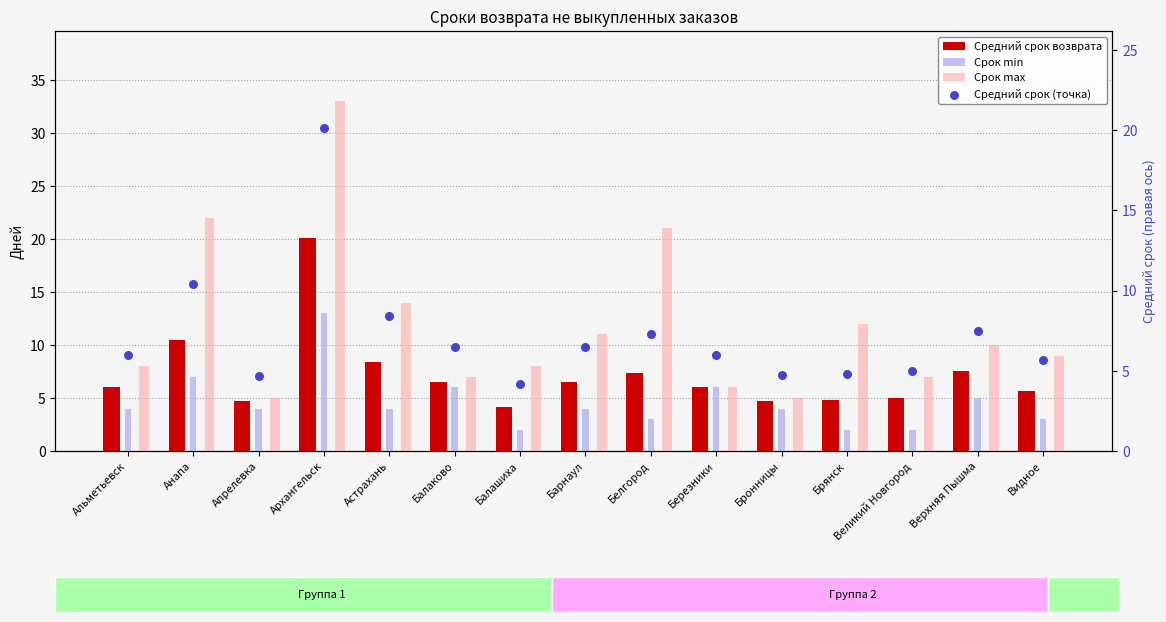

What is the total value across all series at Видное?

23.3